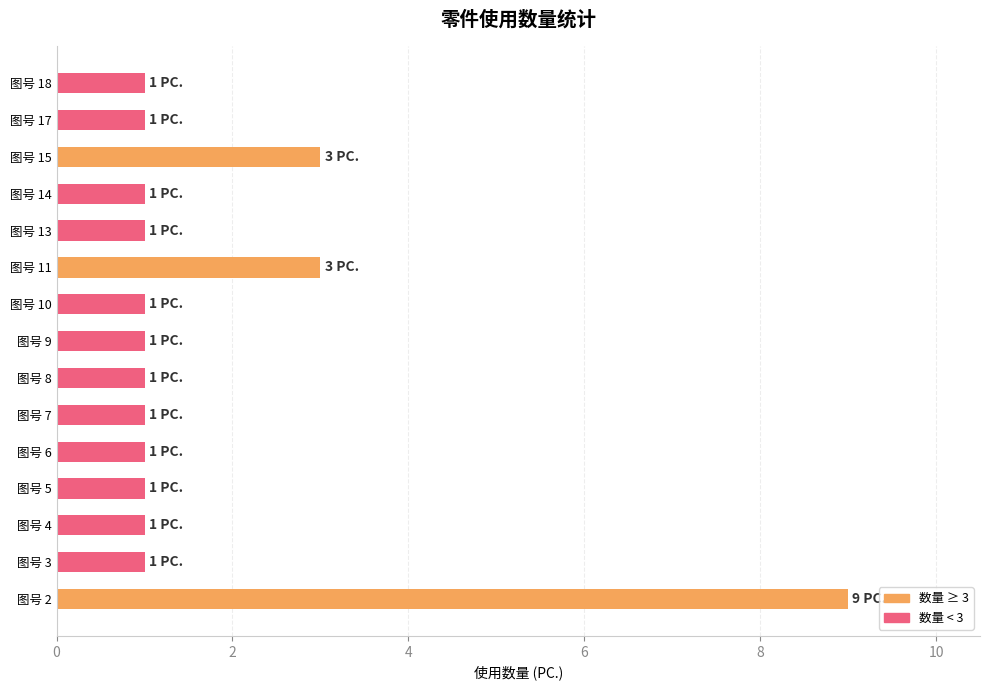

What is the difference between the maximum and minimum values?

8